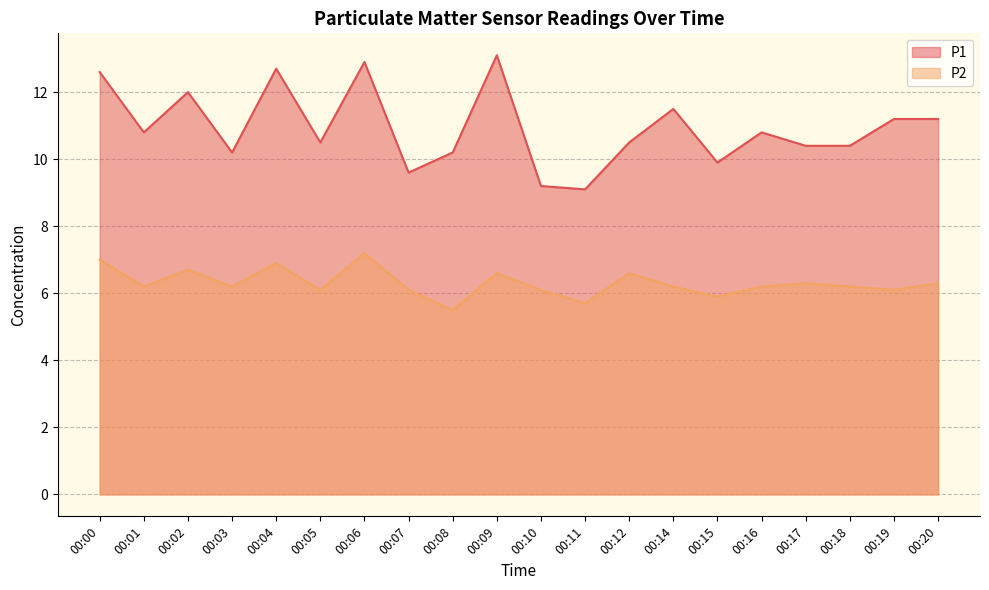

Where does the P1 series first go above 10?

00:00